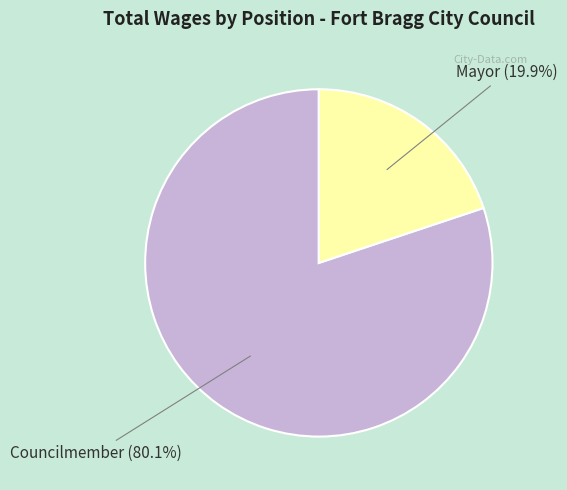

To the nearest percent, what is the average slice percentage?

50%